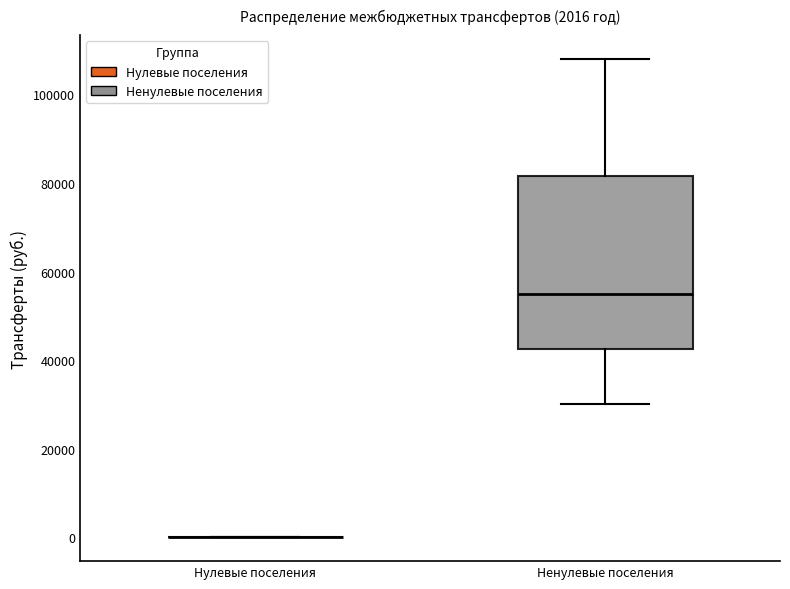

Which box is the tallest, from its lower edge to its upper edge?

Ненулевые поселения